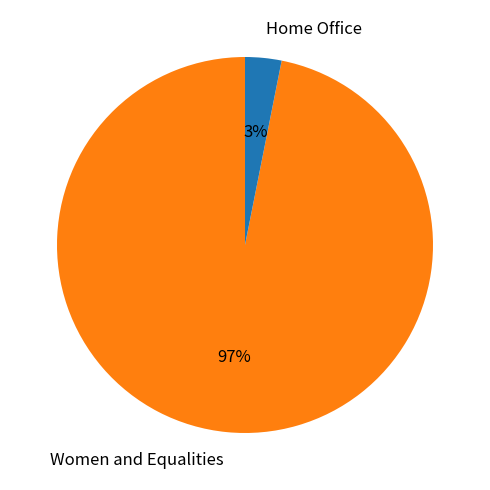

Between Home Office and Women and Equalities, which is larger?

Women and Equalities